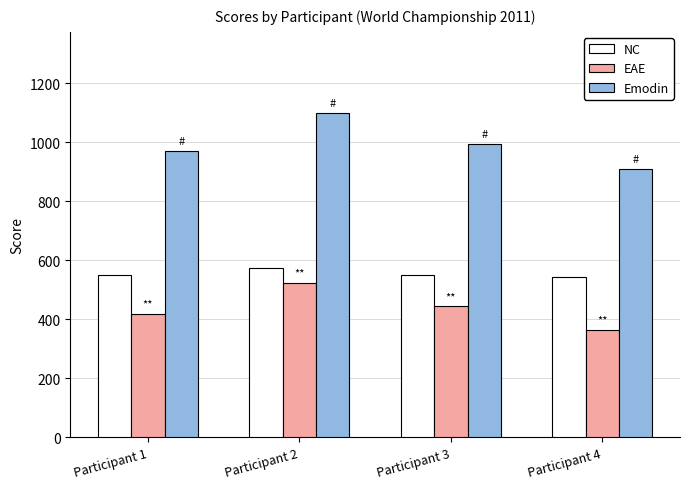

What is the sum of the NC values at Participant 1 and Participant 3?

1100